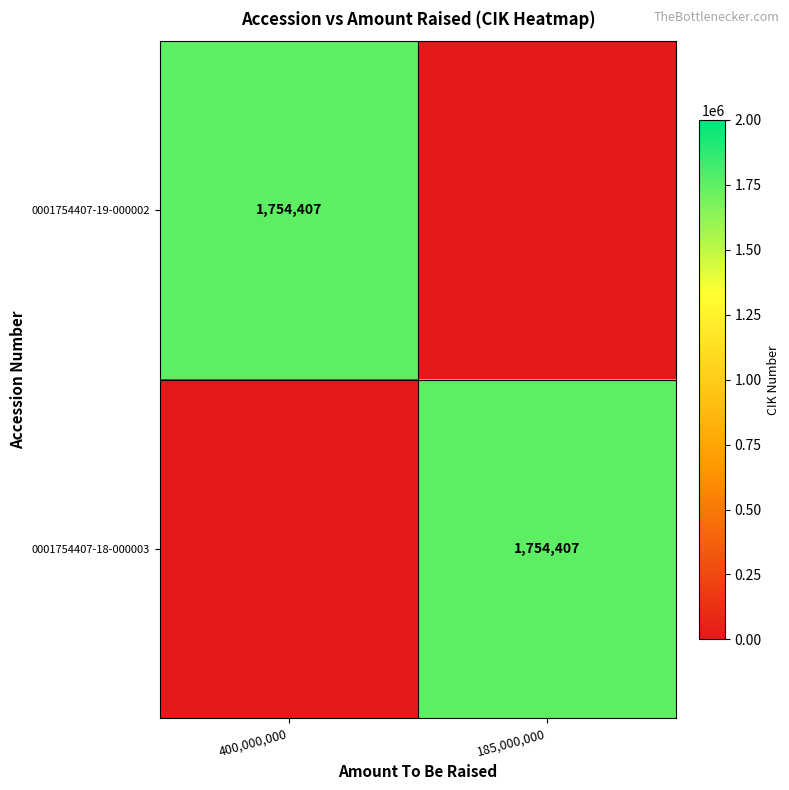

Is it true that 0001754407-19-000002 equals 721661 at 400,000,000?

False